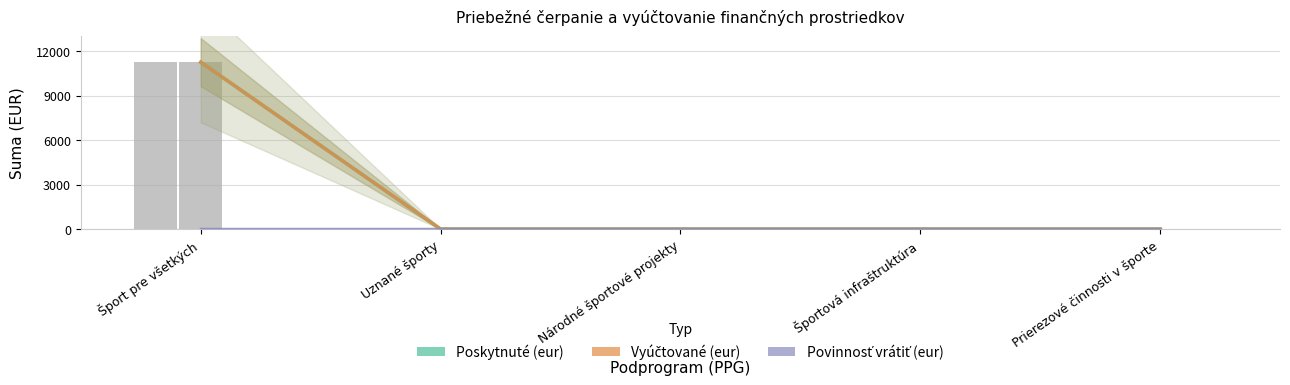

What position from the left is Národné športové projekty?

3